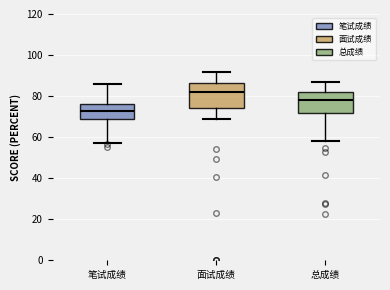

Where does the median line of the box for 笔试成绩 sit on the y-axis? The values are not printed on the chart, so give them approximately, as read against the axis.

72